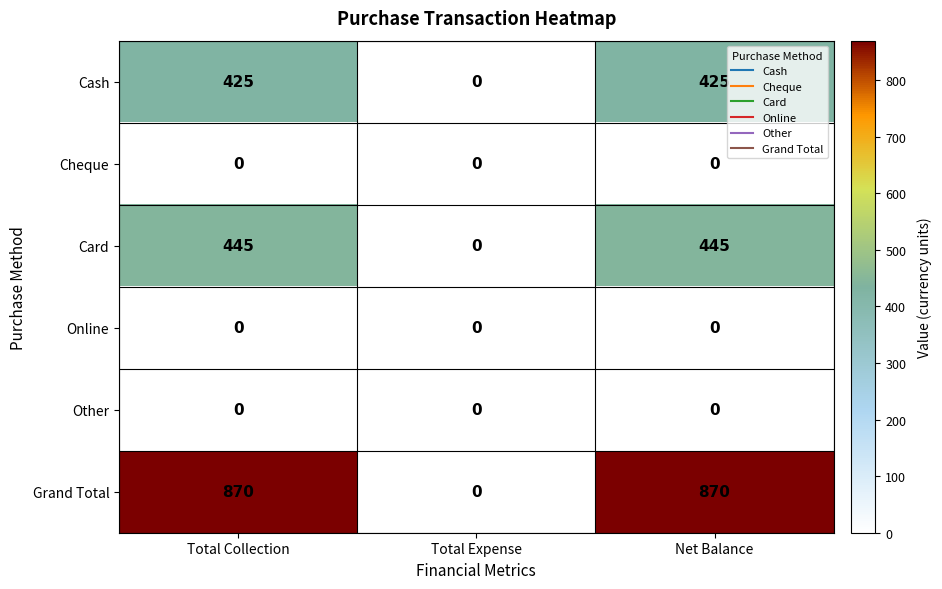

Which series changed the most between Total Collection and Total Expense?

Grand Total